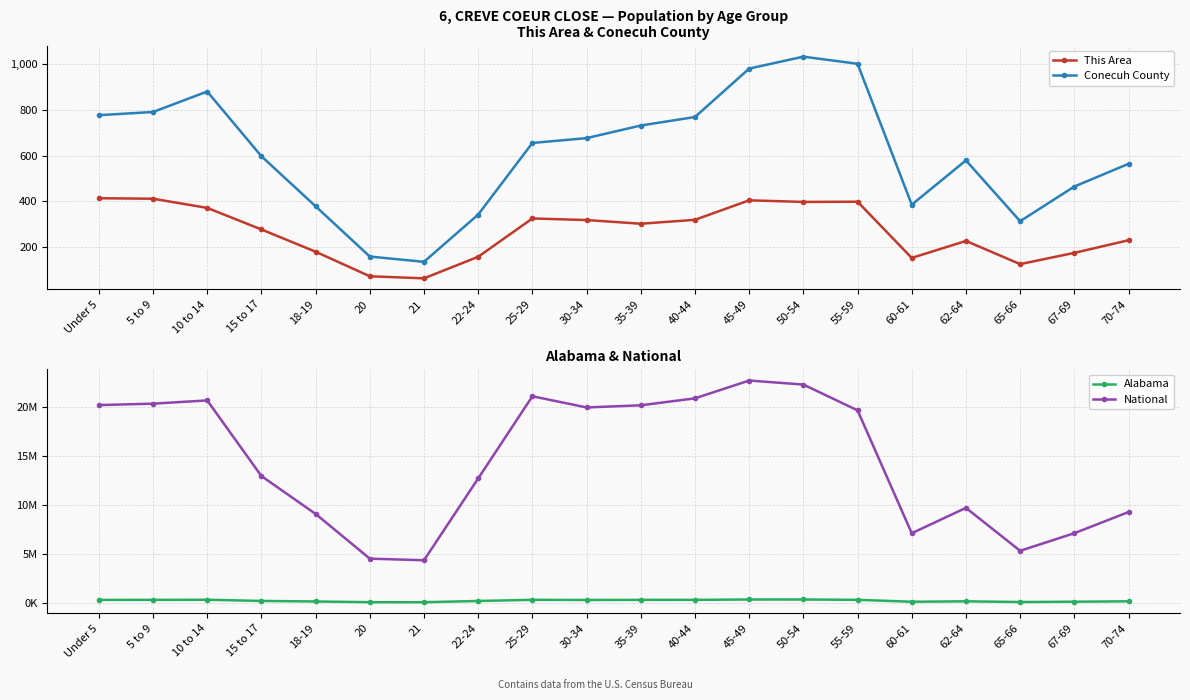

At which category is the sum across all series the highest?

45-49